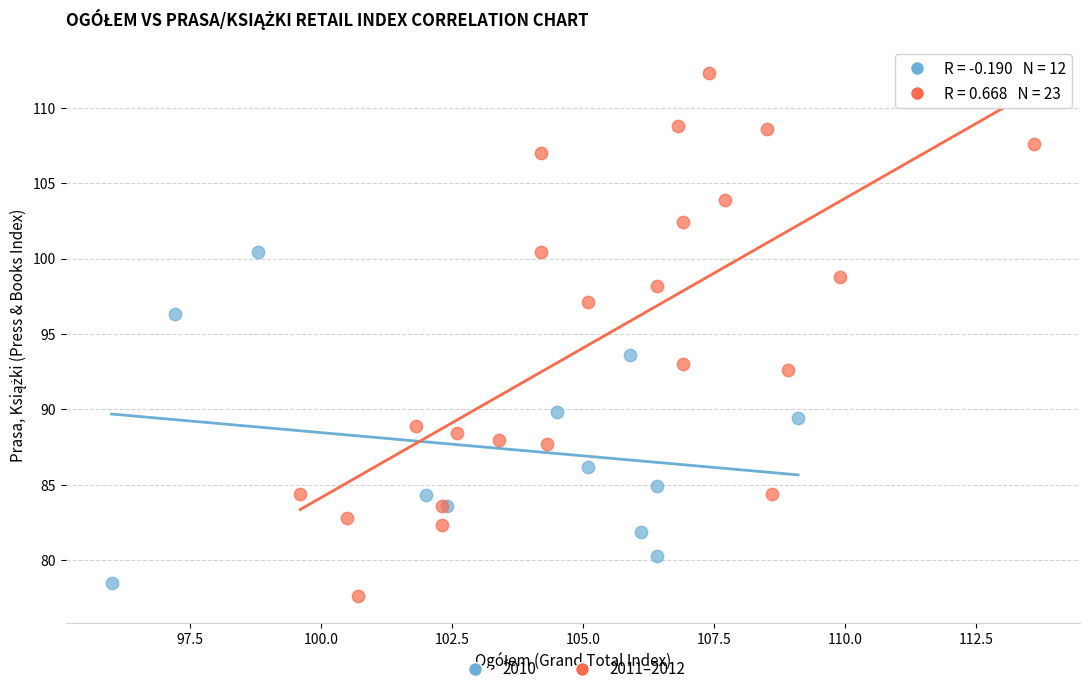

Which series contains the highest Y value?

2011–2012